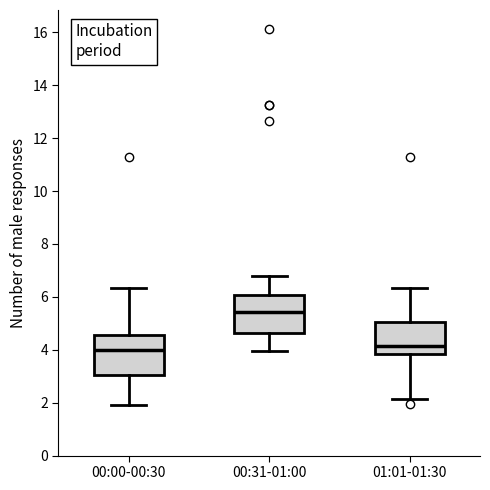

Where is the lower edge of the box for 00:00-00:30 on the y-axis? The values are not printed on the chart, so give them approximately, as read against the axis.

3.0